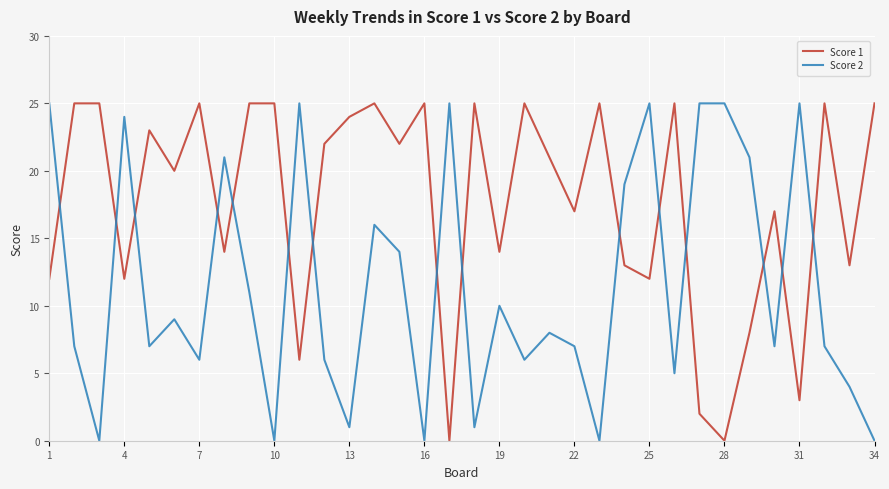

Rank the series by their average value, from lowest to highest.

Score 2, Score 1